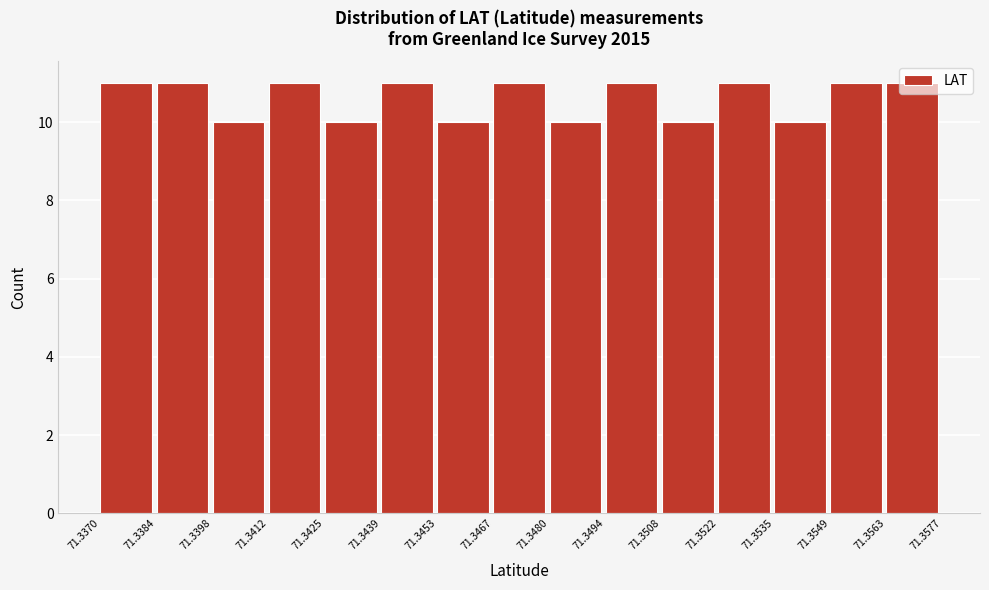

Reading left to right, list every bar in this chart as the range it spans on the x-axis followed by its height. The values are not printed on the chart, so give them approximately, as read against the axis.

71.3370 to 71.3384: 11
71.3384 to 71.3398: 11
71.3398 to 71.3412: 10
71.3412 to 71.3425: 11
71.3425 to 71.3439: 10
71.3439 to 71.3453: 11
71.3453 to 71.3467: 10
71.3467 to 71.3480: 11
71.3480 to 71.3494: 10
71.3494 to 71.3508: 11
71.3508 to 71.3522: 10
71.3522 to 71.3535: 11
71.3535 to 71.3549: 10
71.3549 to 71.3563: 11
71.3563 to 71.3577: 11